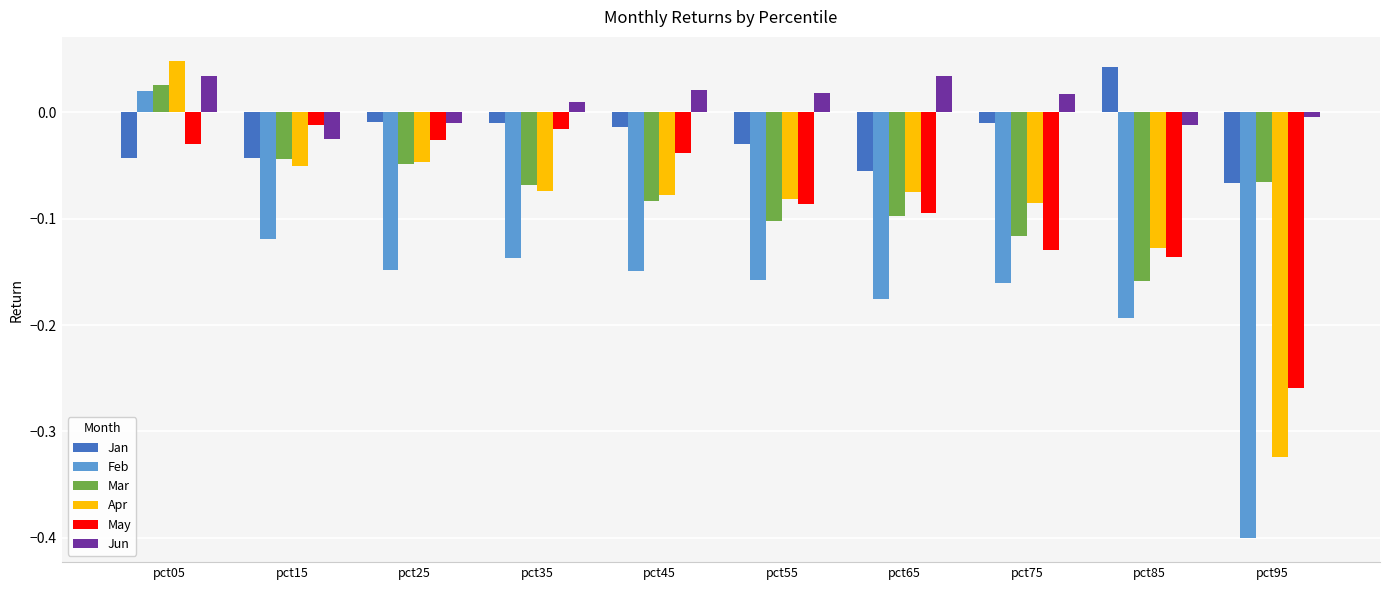

The May series shows -0.1 at pct95. True or false?

False